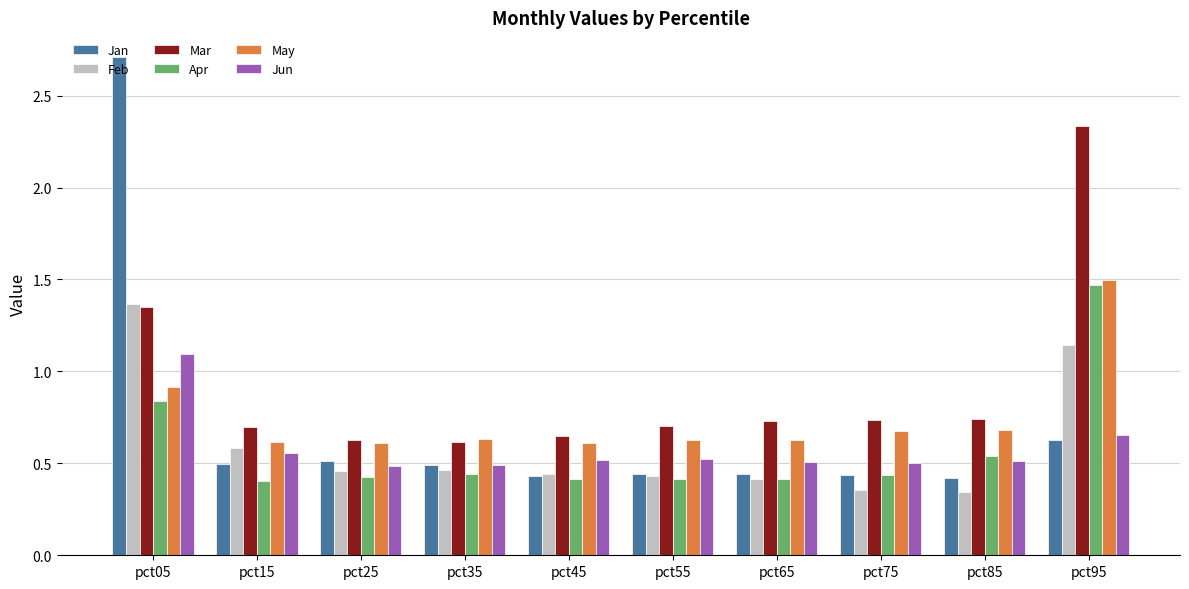

The value of Mar at pct25 is 0.6. True or false?

True